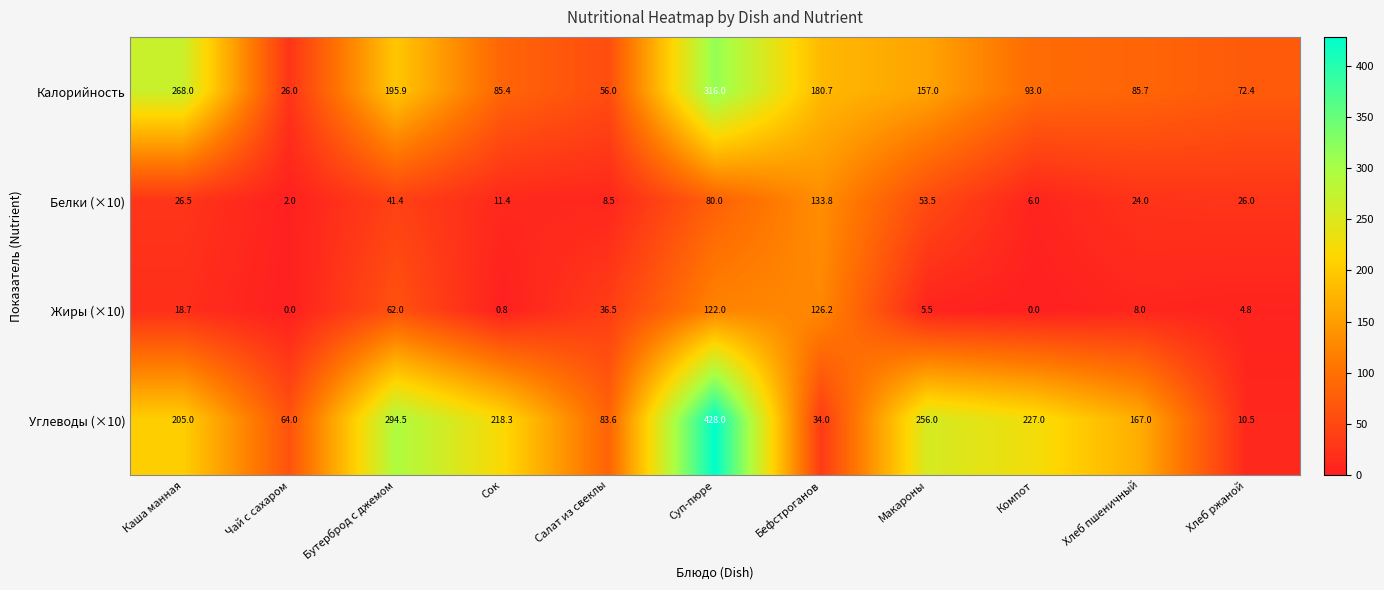

Rank the series at Чай с сахаром from highest to lowest value.

Углеводы (×10), Калорийность, Белки (×10), Жиры (×10)